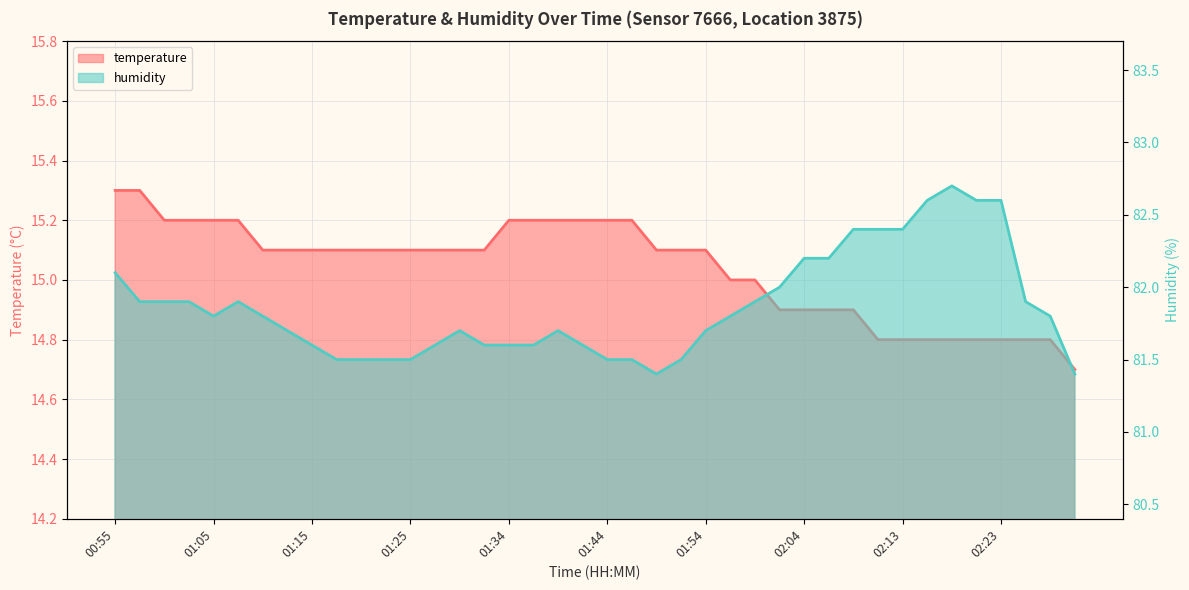

Rank the series by their average value, from highest to lowest.

humidity, temperature